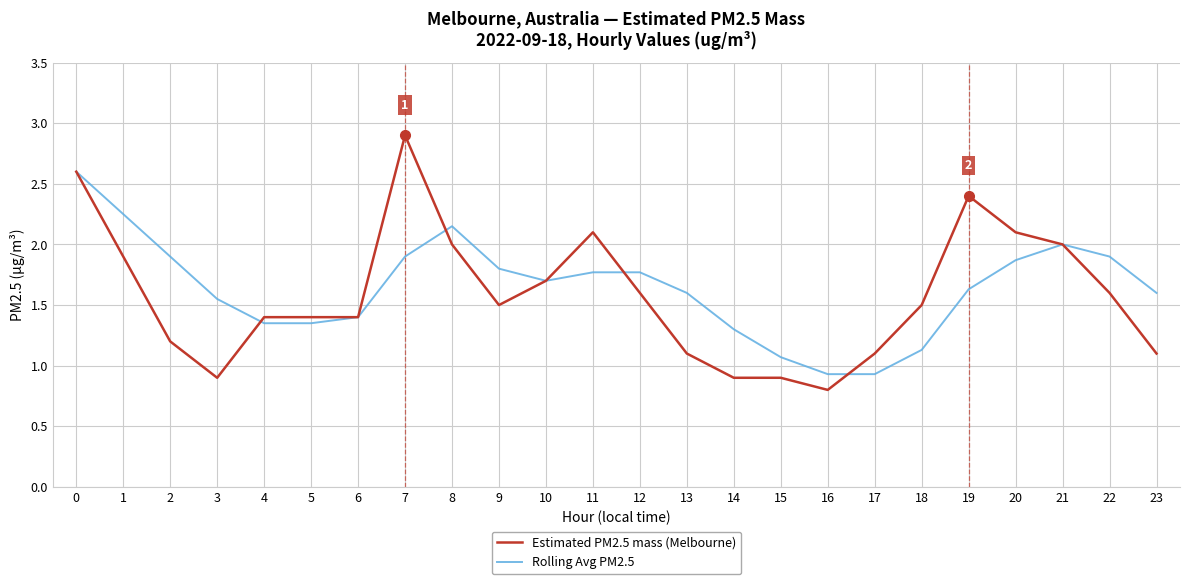

What are all the series names shown in the legend?

Estimated PM2.5 mass (Melbourne), Rolling Avg PM2.5